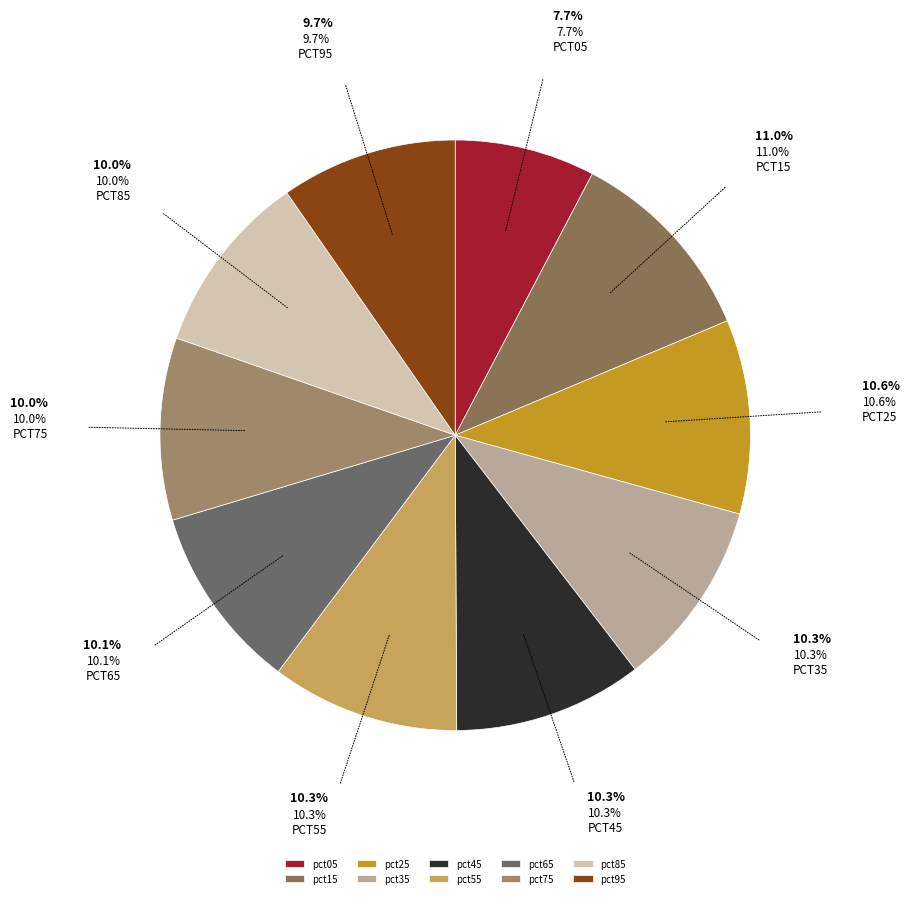

How many segments does this pie chart have?

10